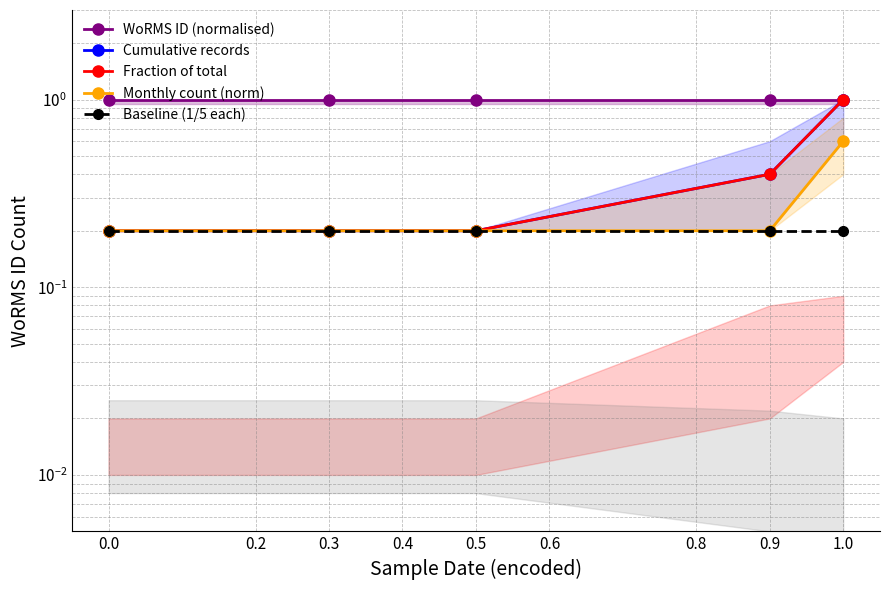

What are all the series names shown in the legend?

WoRMS ID (normalised), Cumulative records, Fraction of total, Monthly count (norm), Baseline (1/5 each)